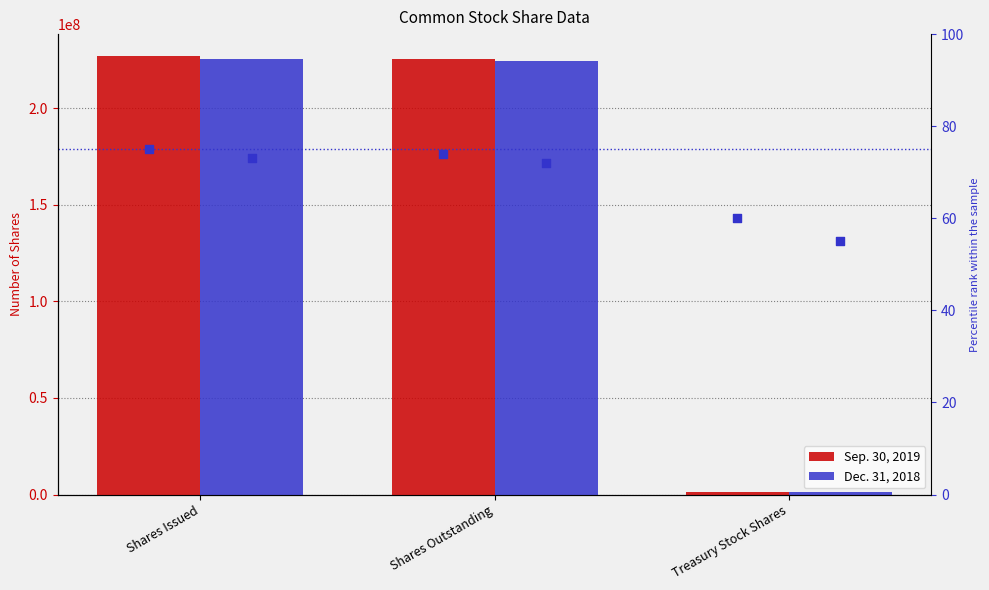

Which series has the largest total across all categories?

Sep. 30, 2019